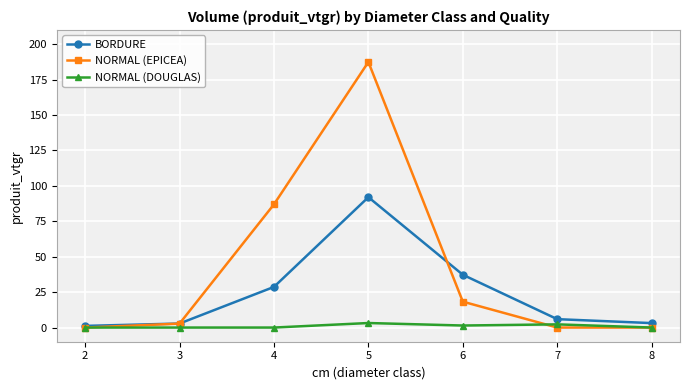

List the series in order of their peak value, highest first.

NORMAL (EPICEA), BORDURE, NORMAL (DOUGLAS)